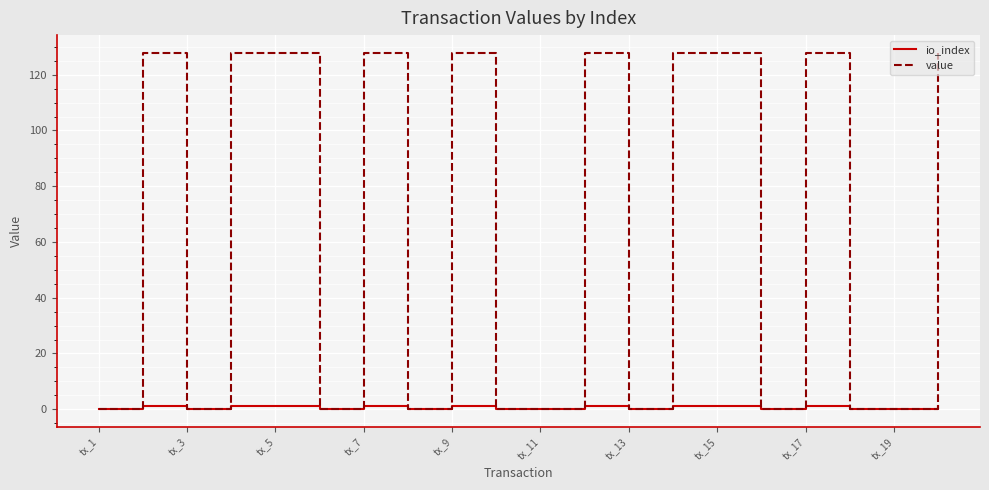

Which series has the largest range (max minus min)?

value